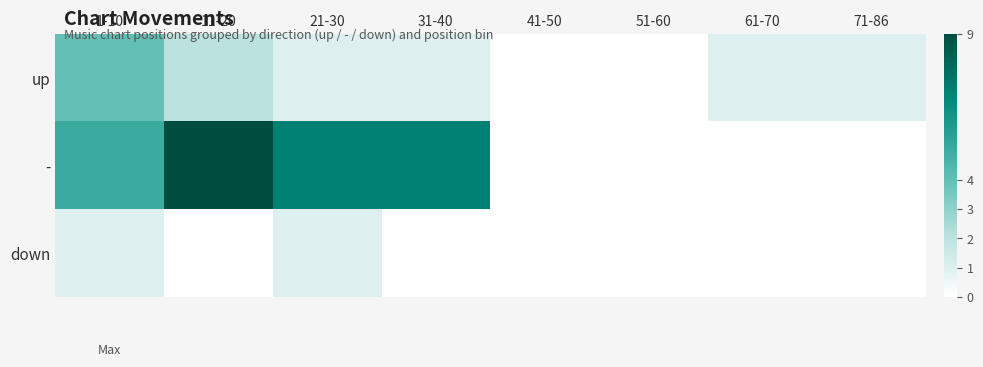

Between 61-70 and 11-20, which is larger?

11-20